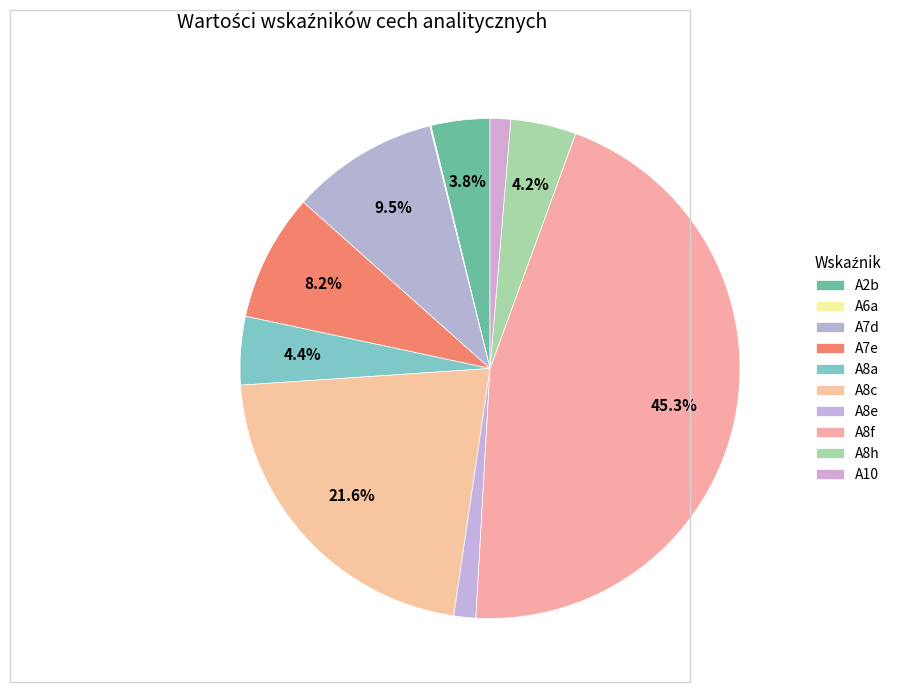

What percentage is NOT represented by A7e?

91.8%